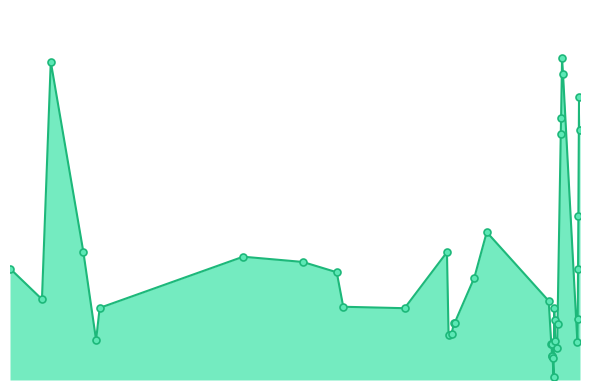

Reading left to right, transcribe all the data shown in this chart.

350=3.4	448=2.5	475=9.8	575=3.9	614=1.2	625=2.2	1065=3.8	1248=3.6	1352=3.3	1372=2.3	1560=2.2	1690=3.9	1695=1.4	1704=1.4	1712=1.8	1714=1.8	1774=3.2	1812=4.6	2002=2.4	2010=1.1	2011=1.1	2012=0.7	2013=0.7	2014=0.7	2017=0.1	2019=2.2	2020=1.8	2022=1.2	2028=1.0	2029=1.7	2039=7.6	2040=8.1	2043=9.9	2046=9.4	2090=1.2	2091=1.9	2092=3.4	2093=5.1	2095=8.7	2098=7.7